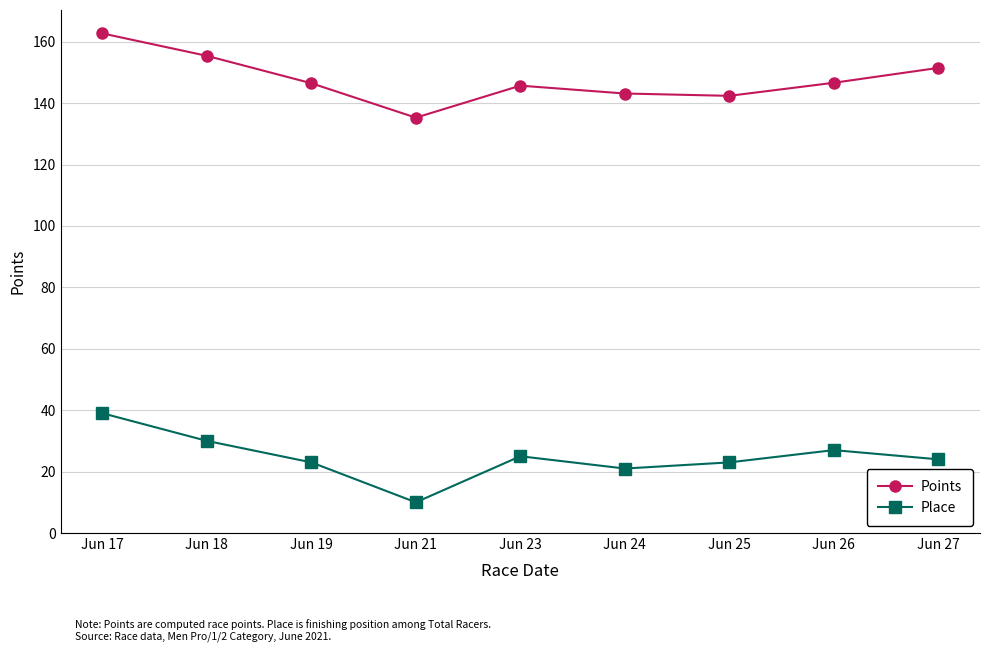

What is the lowest value of the Place series?

10.0